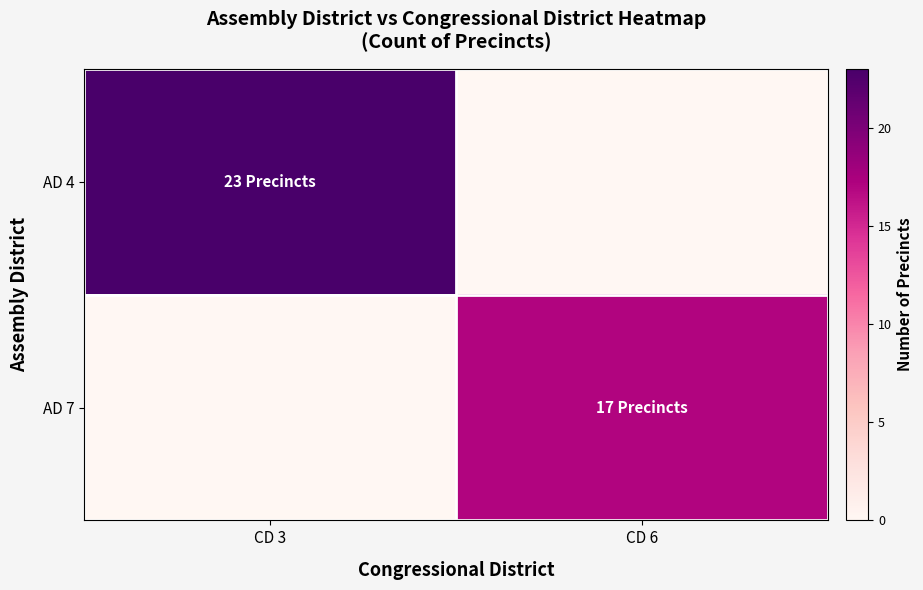

Reading left to right, what are all the values shown in this chart?

AD 4: CD 3=23	CD 6=0
AD 7: CD 3=0	CD 6=17